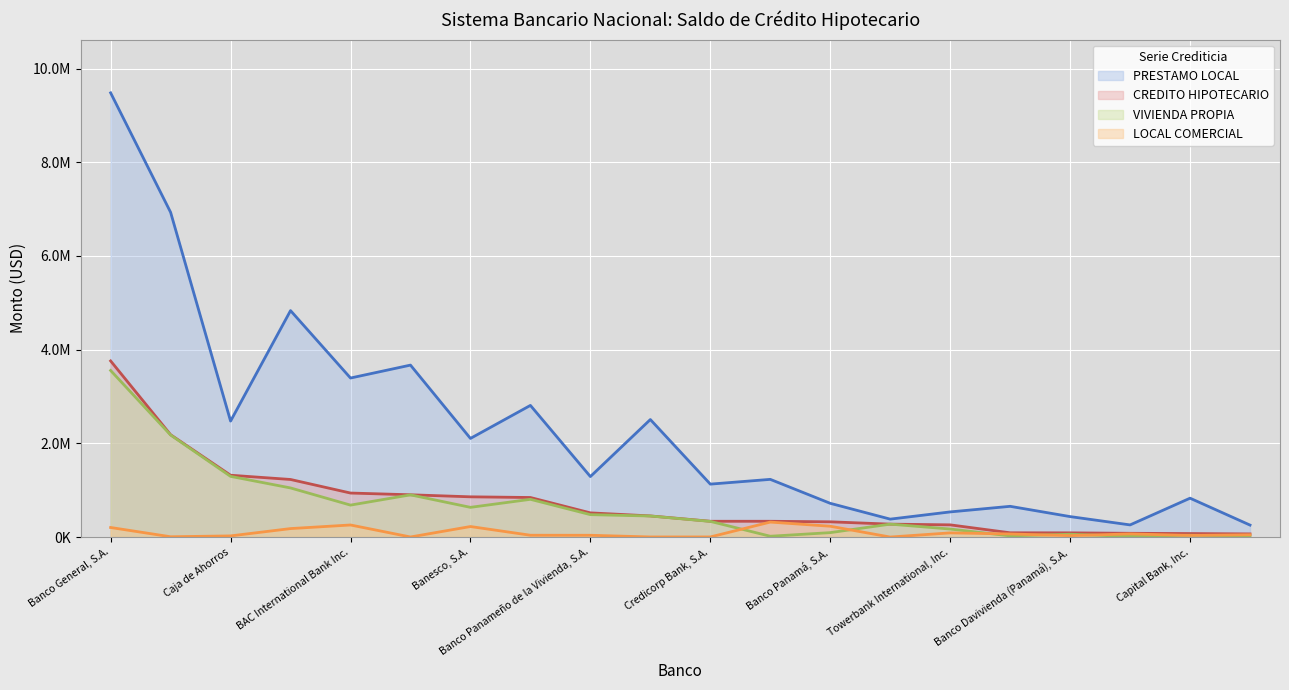

Between Banco General, S.A. and Metrobank, S.A., which series saw the biggest shift?

PRESTAMO LOCAL